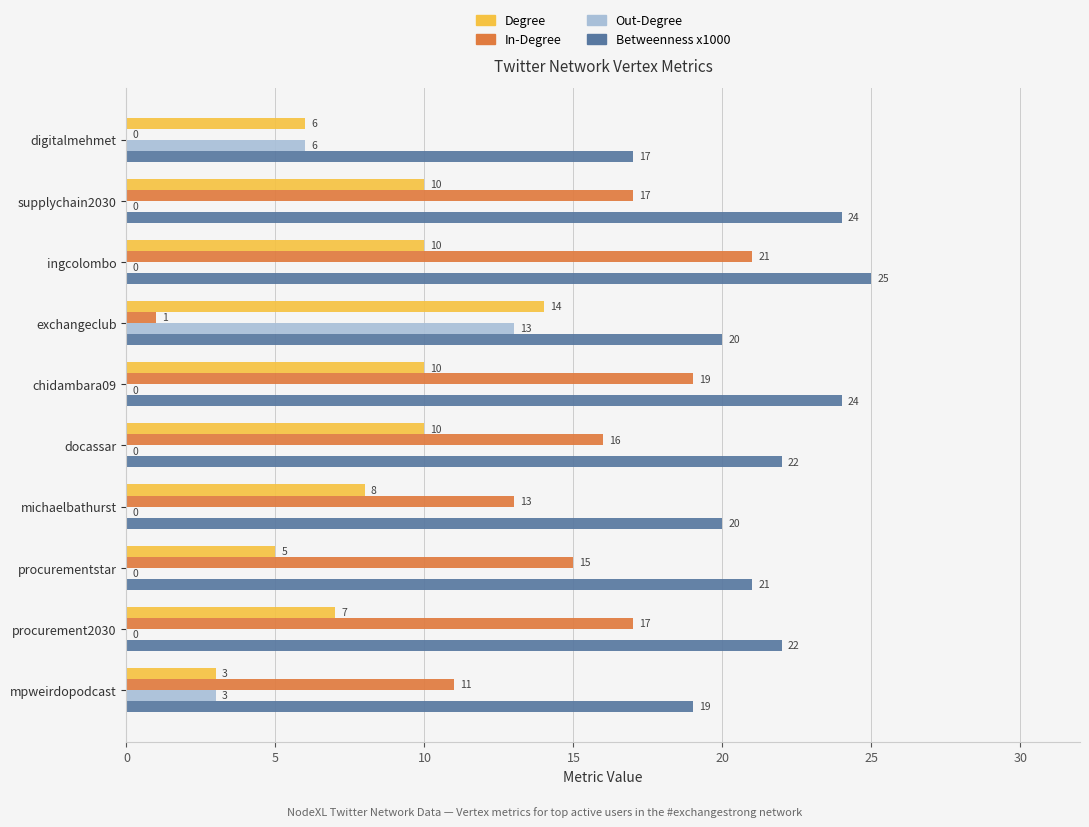

The Betweenness x1000 series shows 5 at ingcolombo. True or false?

False